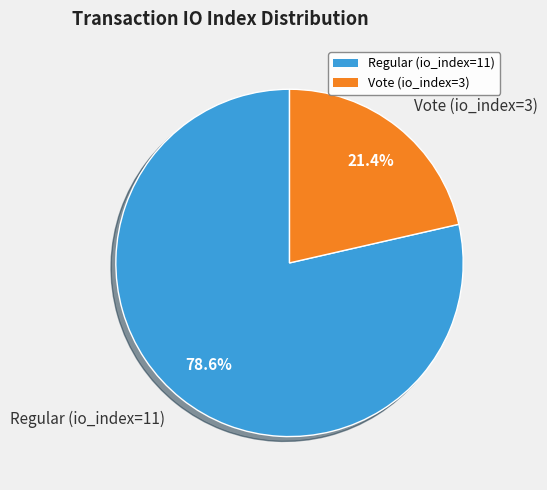

Which slice is the smallest?

Vote (io_index=3)